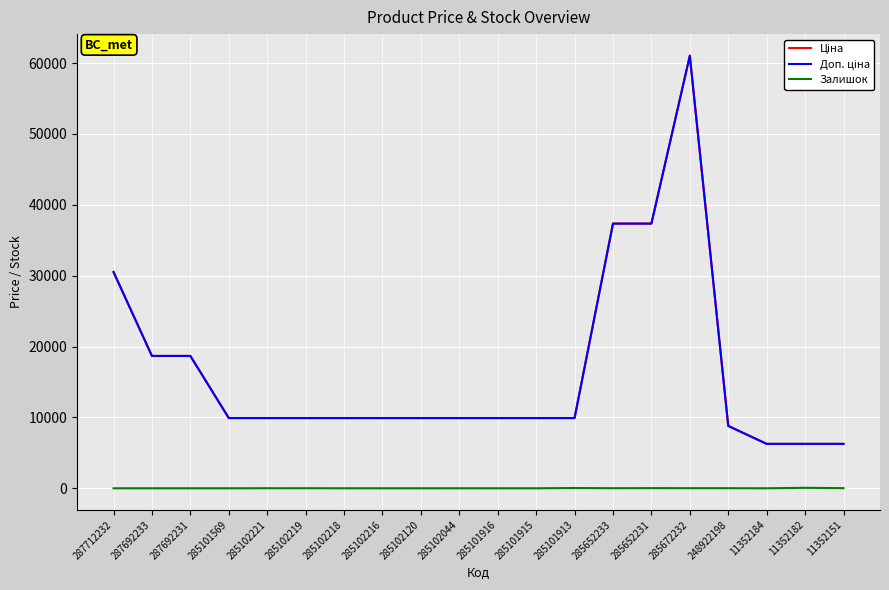

What is the greatest value displayed?

61024.7